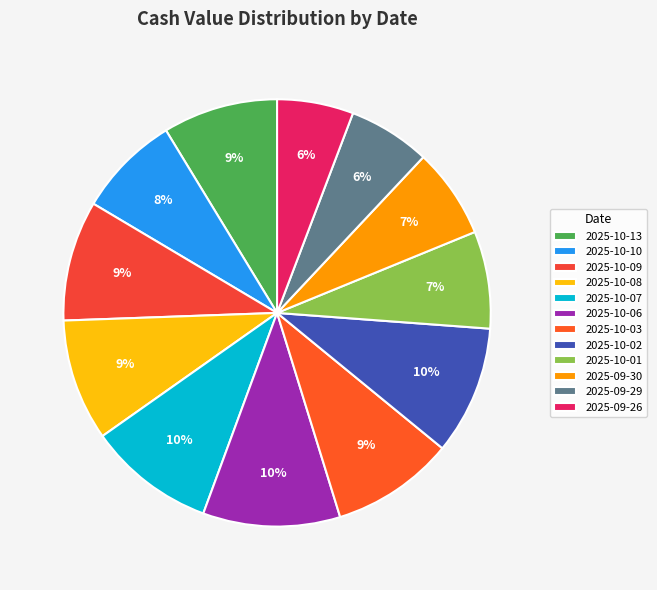

Which slice is the largest?

2025-10-06